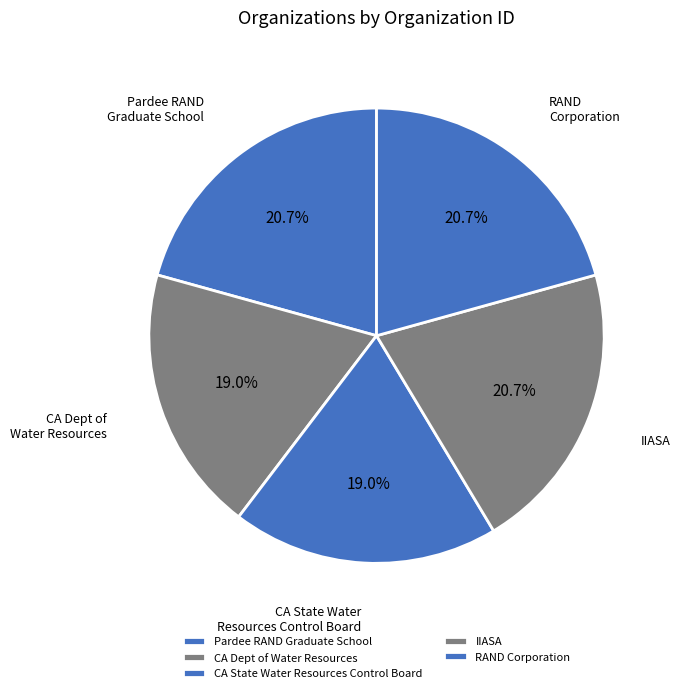

Is there any slice that represents more than half of the pie?

No